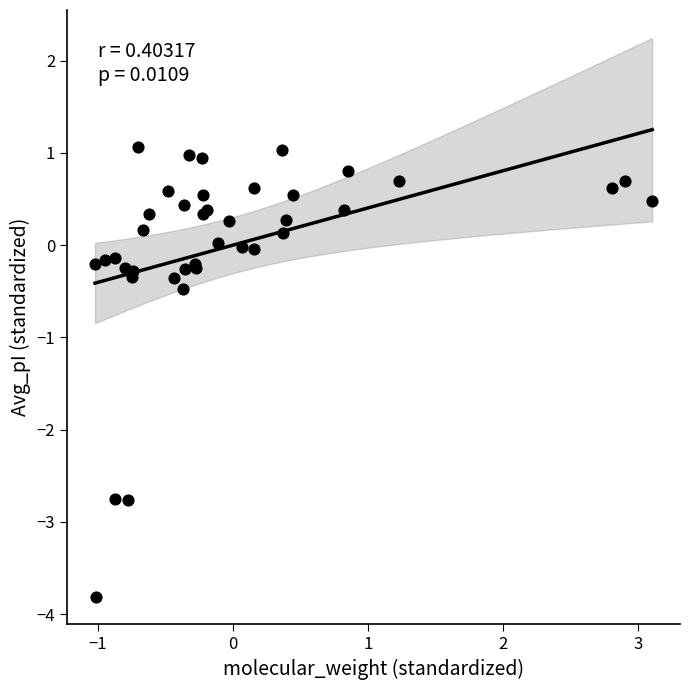

What Y value in the scatter plot is closest to -1?

-0.5